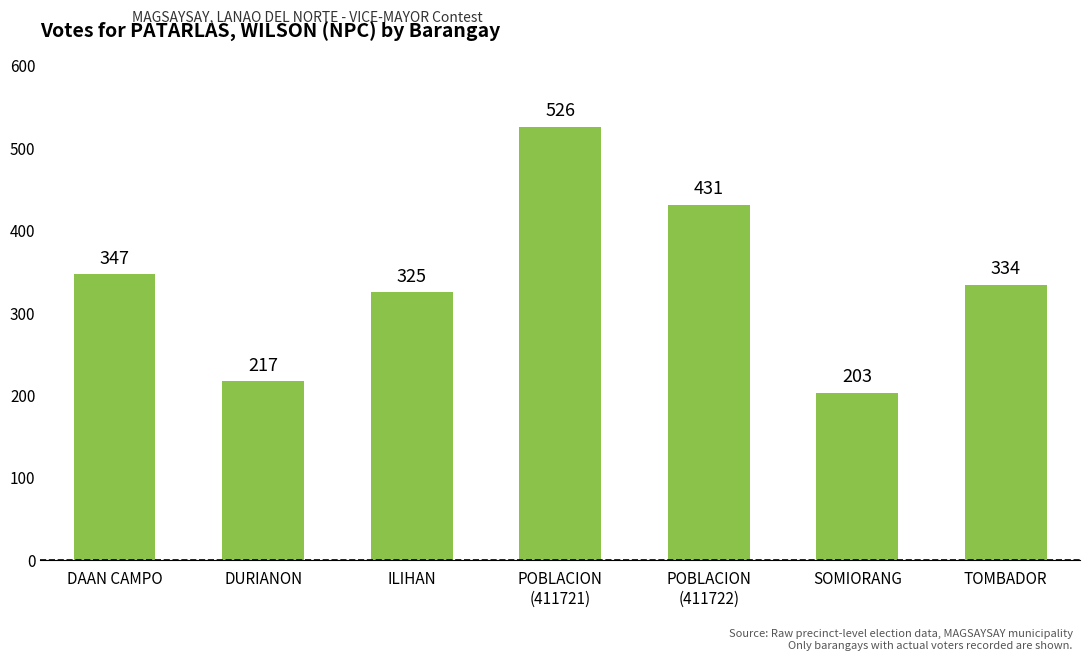

Which label corresponds to the smallest value in the chart?

SOMIORANG